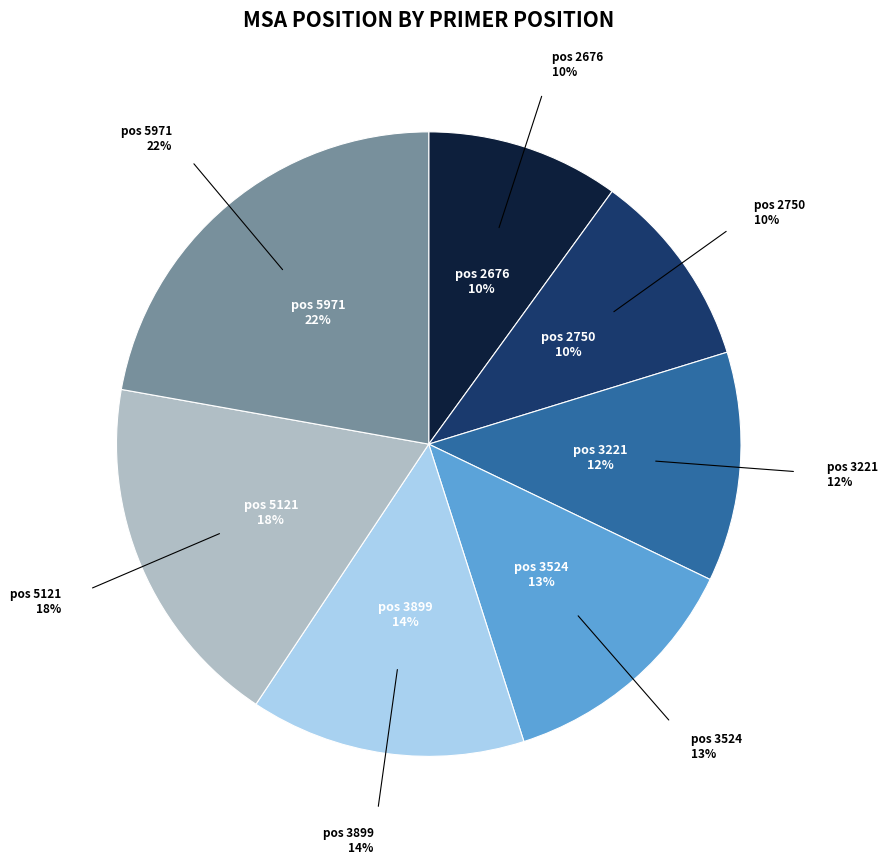

Does 5971 represent more than half of the total?

No